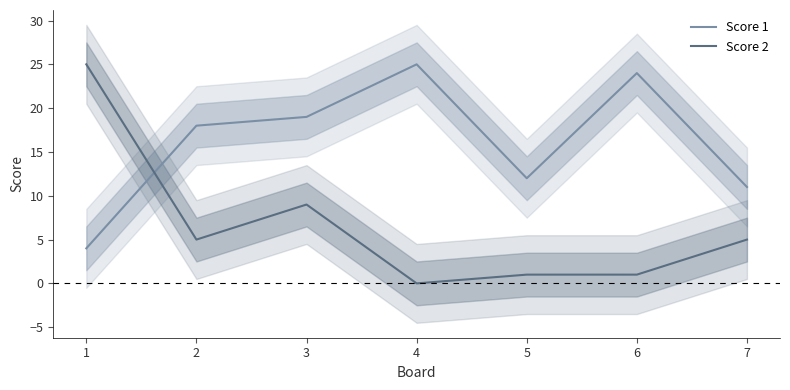

What is the value of the Score 1 point at the 6th from the left?

24